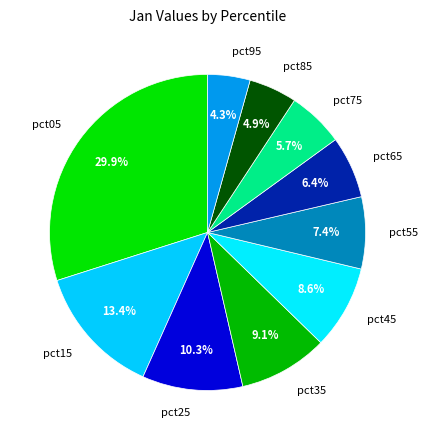

Is the sum of pct55 and pct05 greater than half?

No